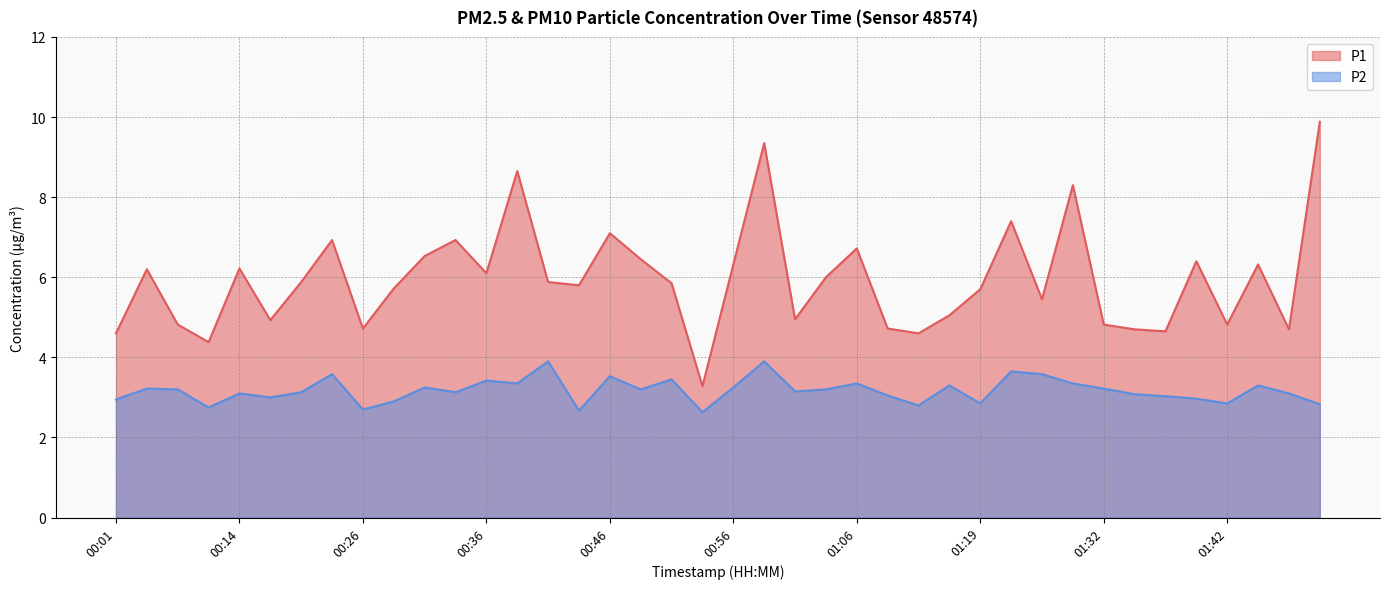

What is the sum of the P1 values at 00:29 and 01:06?

12.4